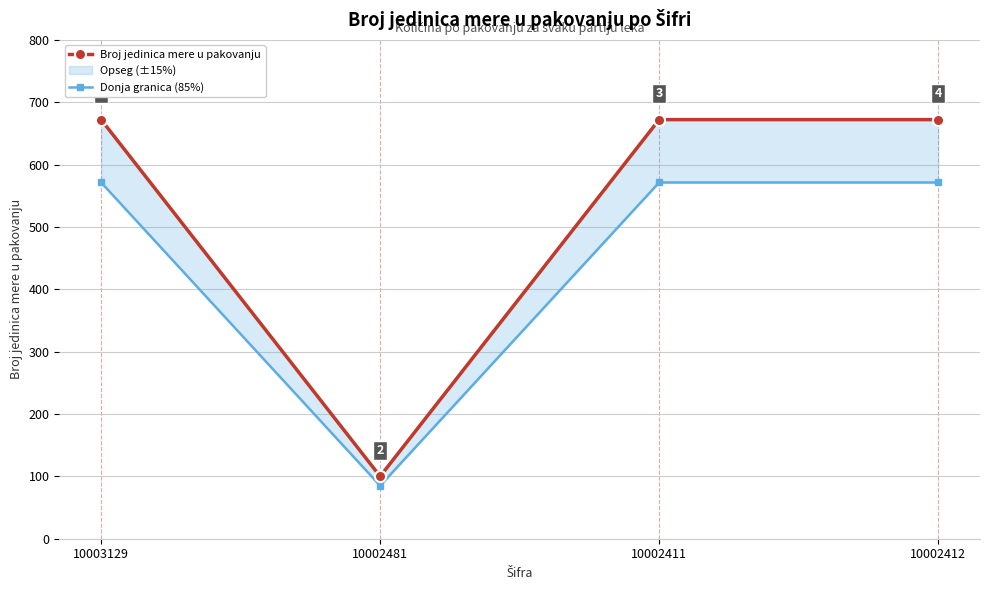

Is the value of Donja granica (85%) at 10002411 greater than the value of Broj jedinica mere u pakovanju at 10002411?

No